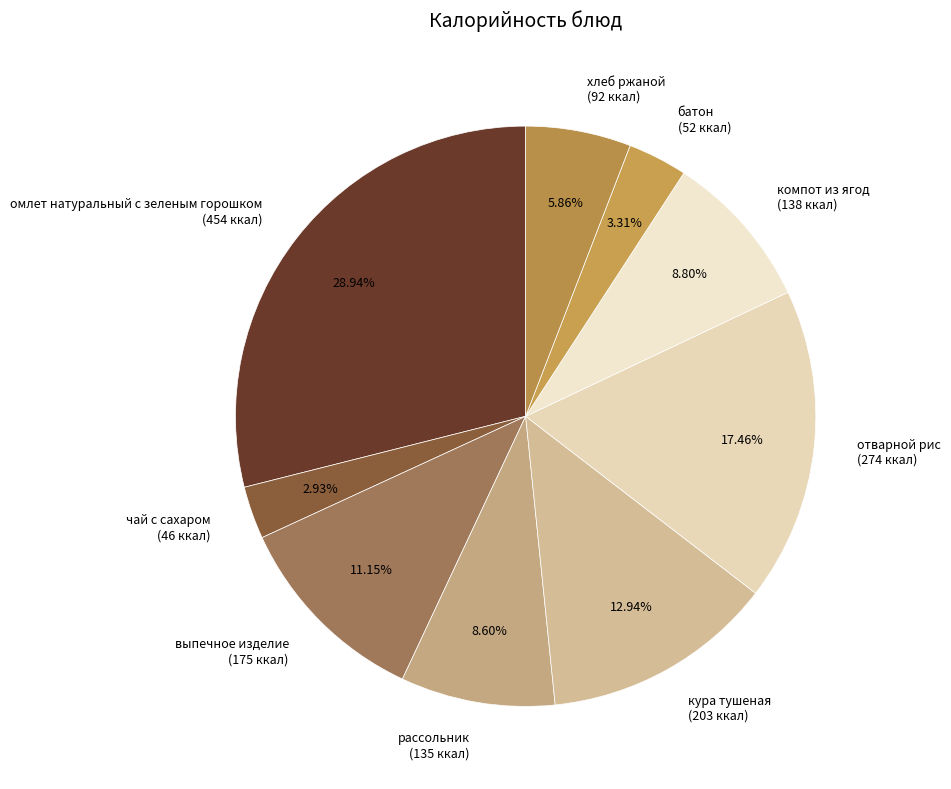

To the nearest percent, what is the average slice percentage?

11%